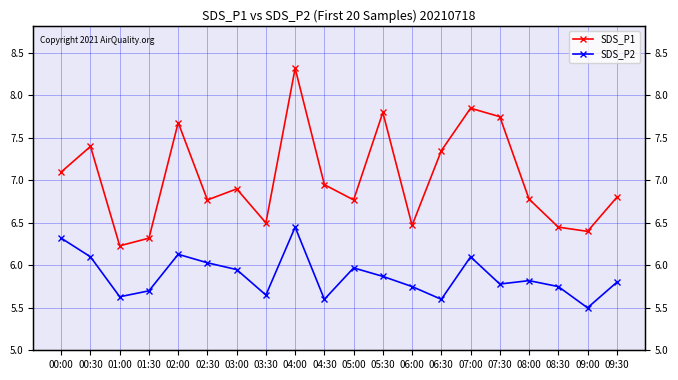

Where is SDS_P1 nearest to the value 7?

04:30